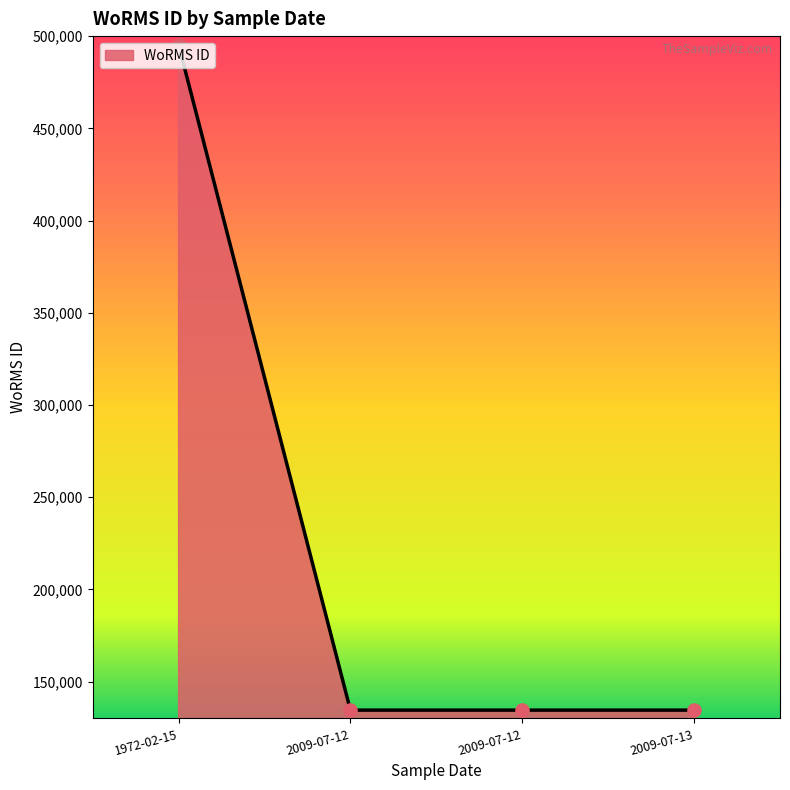

What is the ratio of the value at 2009-07-12 to the value at 1972-02-15?

0.3